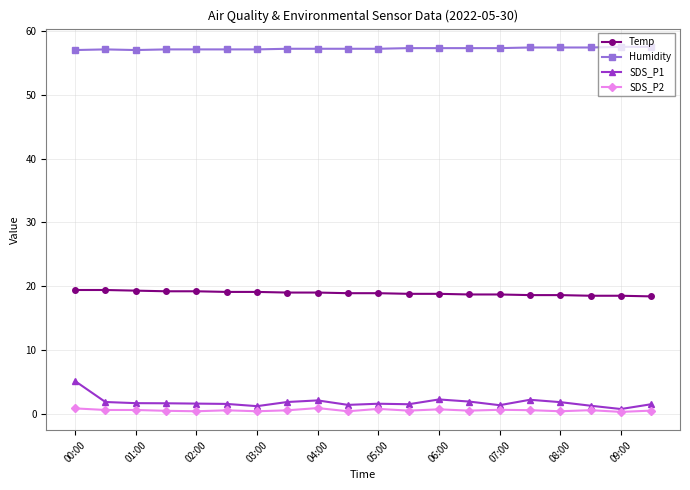

What is the difference between the maximum and second lowest values in the Humidity series?

0.5